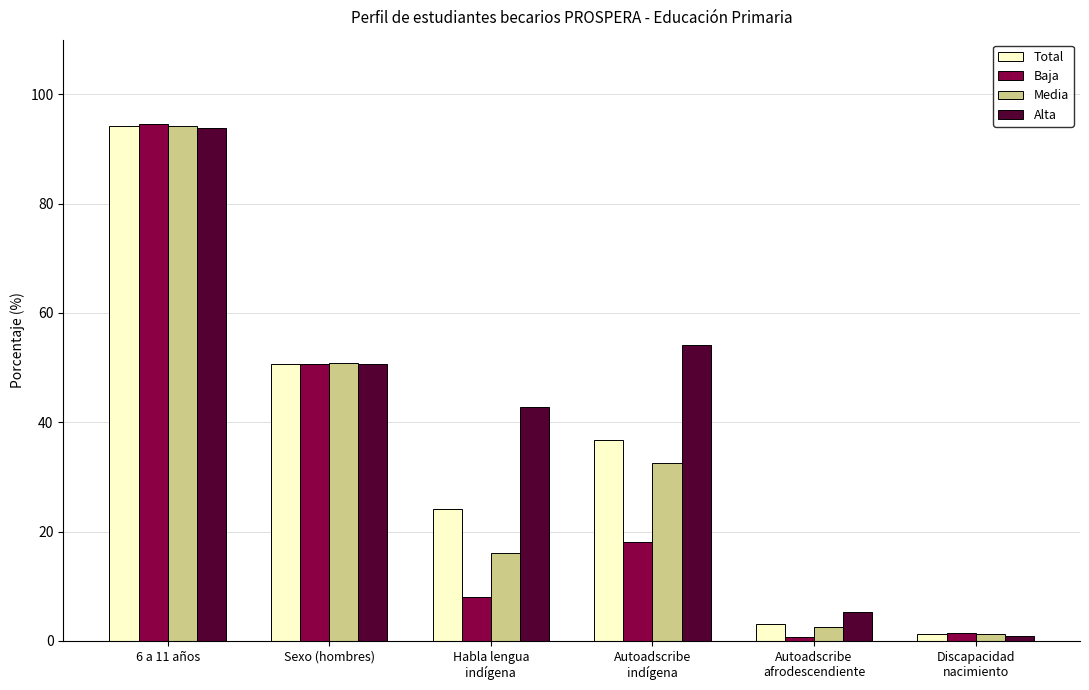

At Habla lengua
indígena, list the series in order from largest to smallest.

Alta, Total, Media, Baja